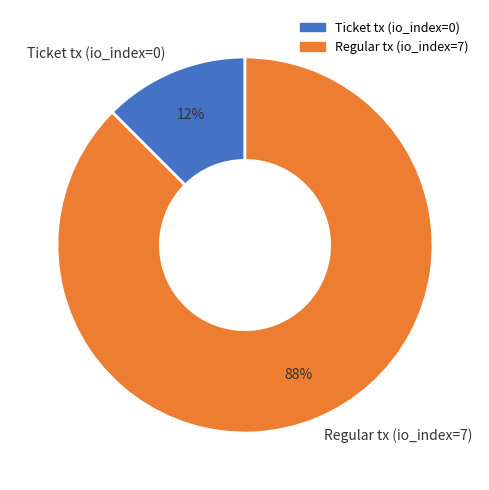

Is the sum of Regular tx (io_index=7) and Ticket tx (io_index=0) greater than half?

Yes